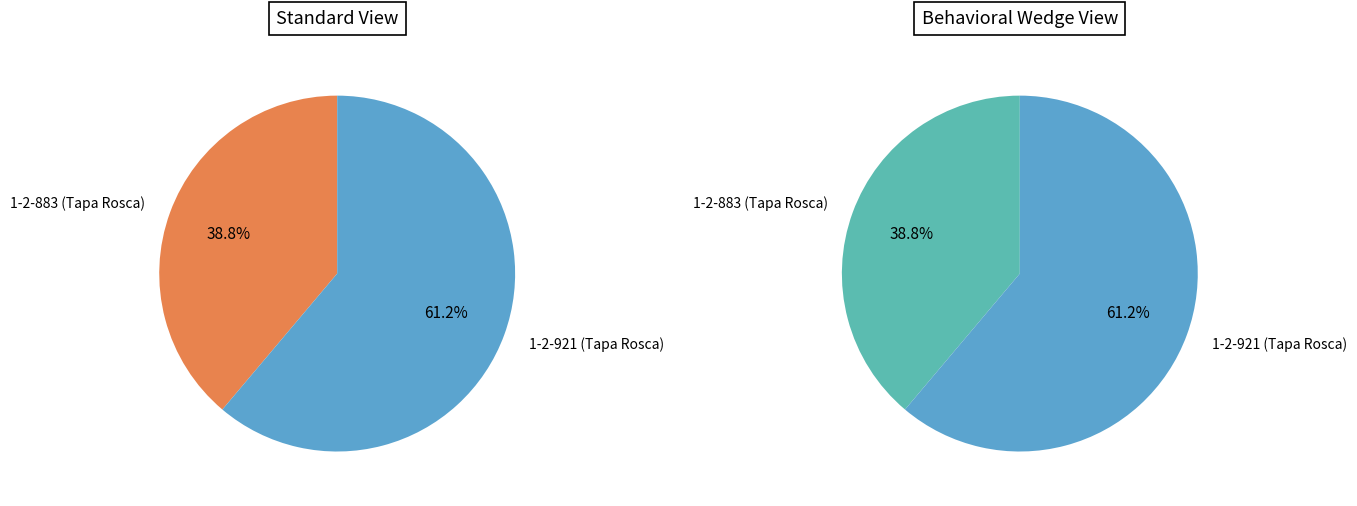

To the nearest percent, what percentage of the pie is 1-2-883 (Tapa Rosca)?

39%